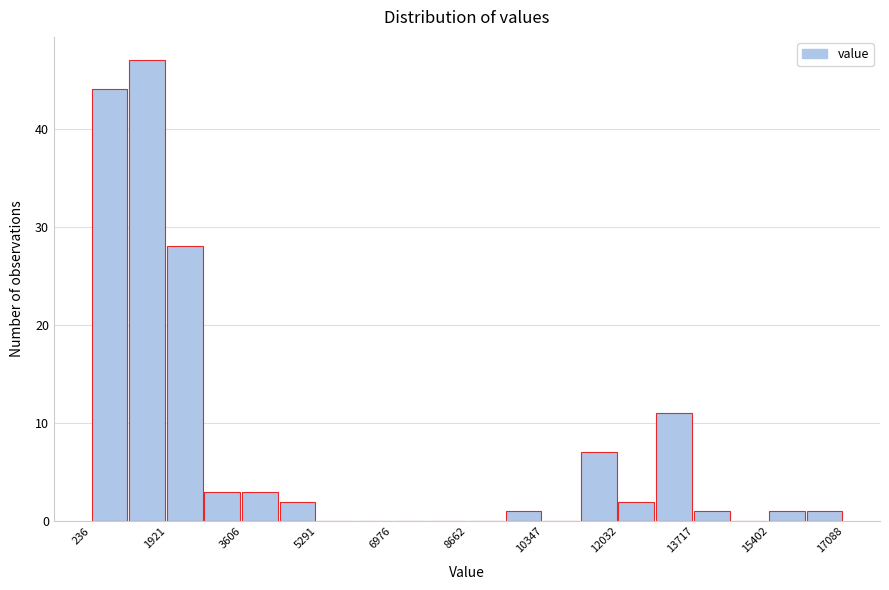

How tall is the bar that spans 9600 to 10400 on the x-axis? Neither the bar edges nor the heights are printed on the chart, so give them approximately, as read against the axes.

1